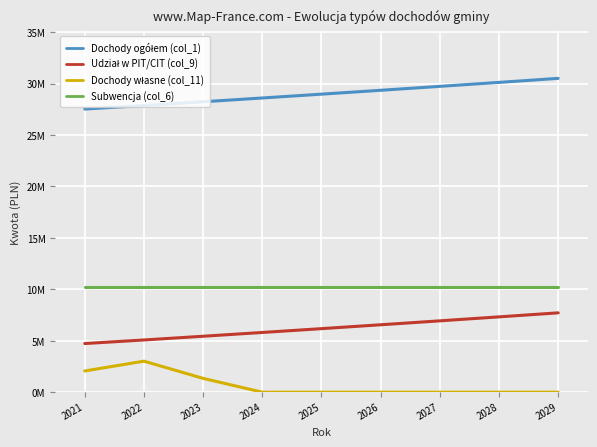

What is the spread (max minus min) of values at 2025?

28974840